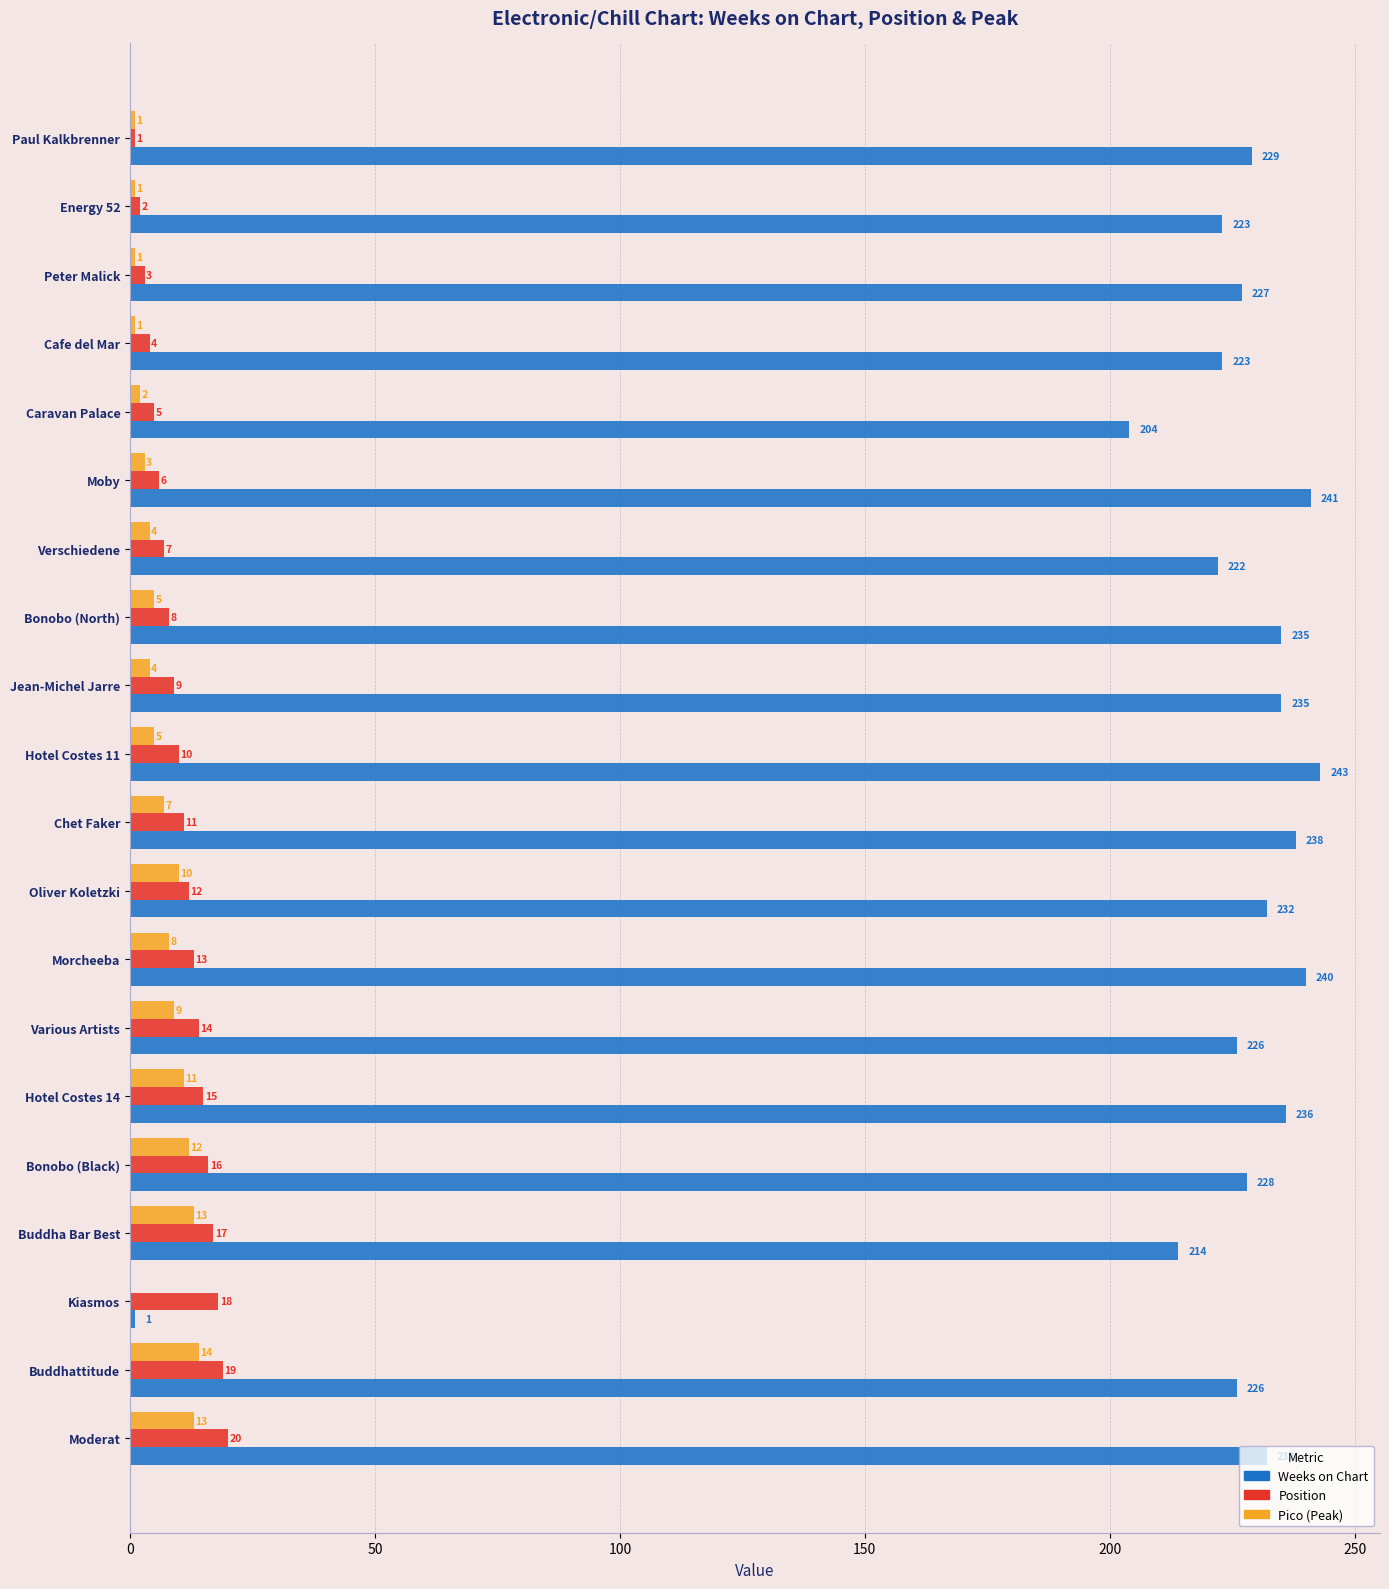

Which category has the highest value in the Position series?

Moderat